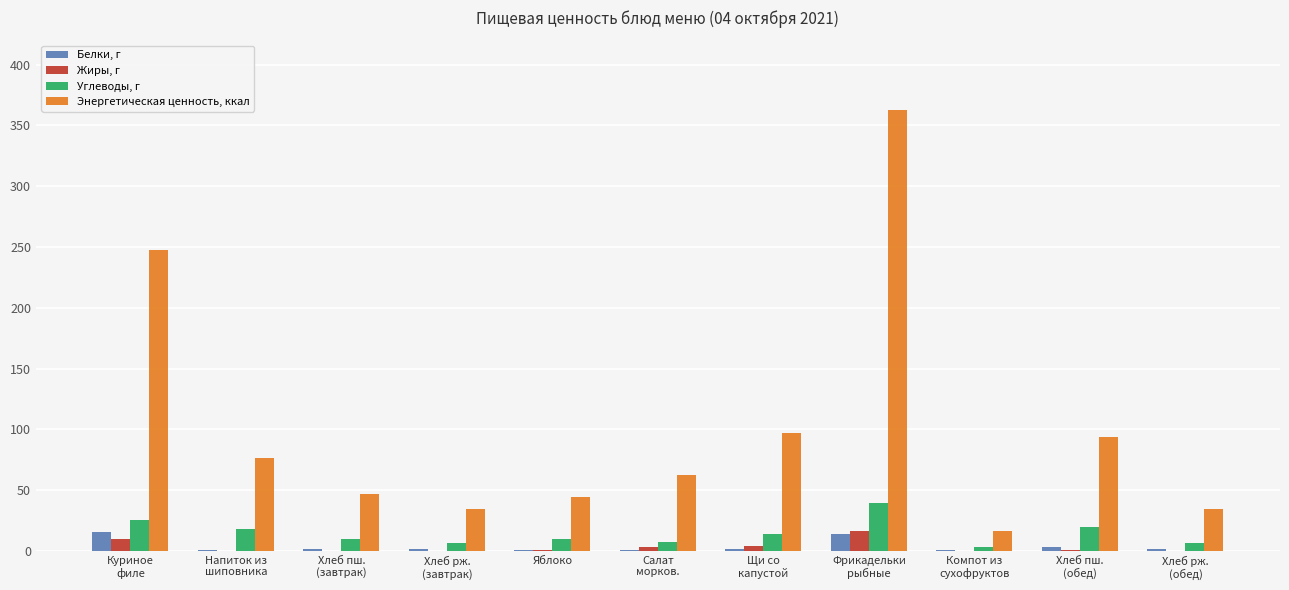

What is the sum of all Энергетическая ценность, ккал values?

1115.3